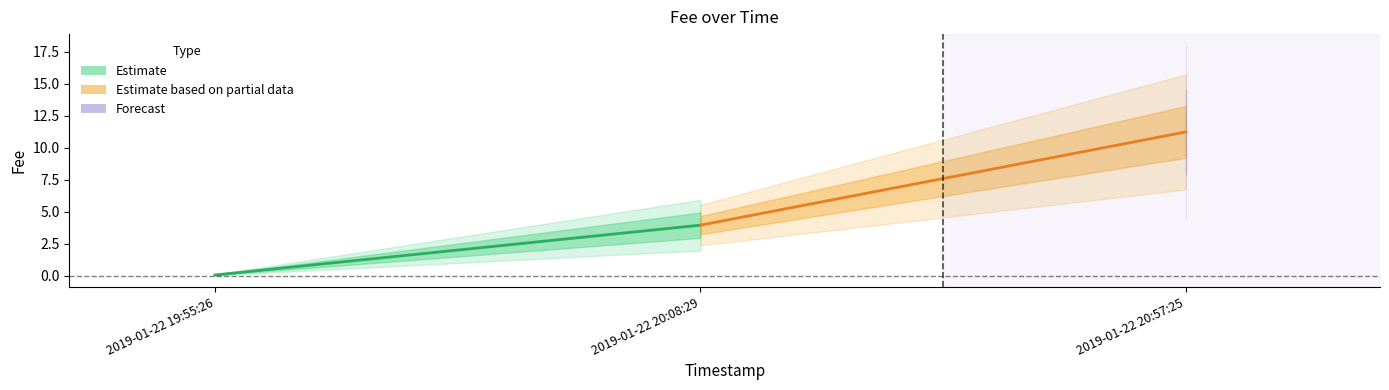

Between 2019-01-22 20:57:25 and 2019-01-22 19:55:26, which is larger?

2019-01-22 20:57:25